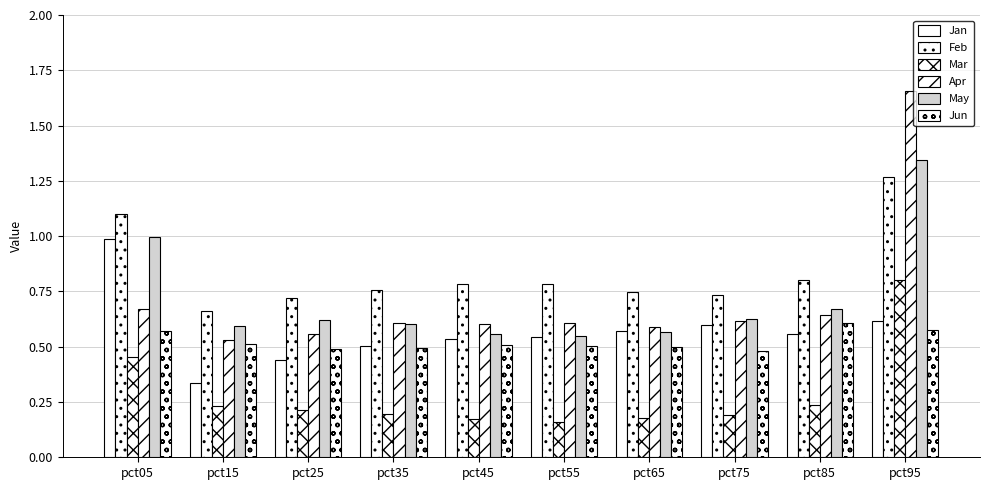

Count the Apr values in the range 0 to 1.

9